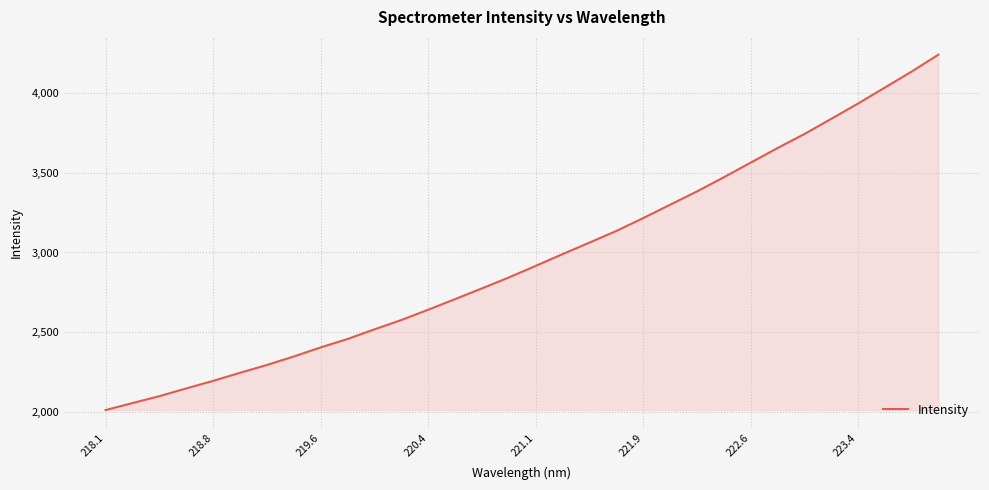

What is the difference between the maximum and minimum values?

2225.6